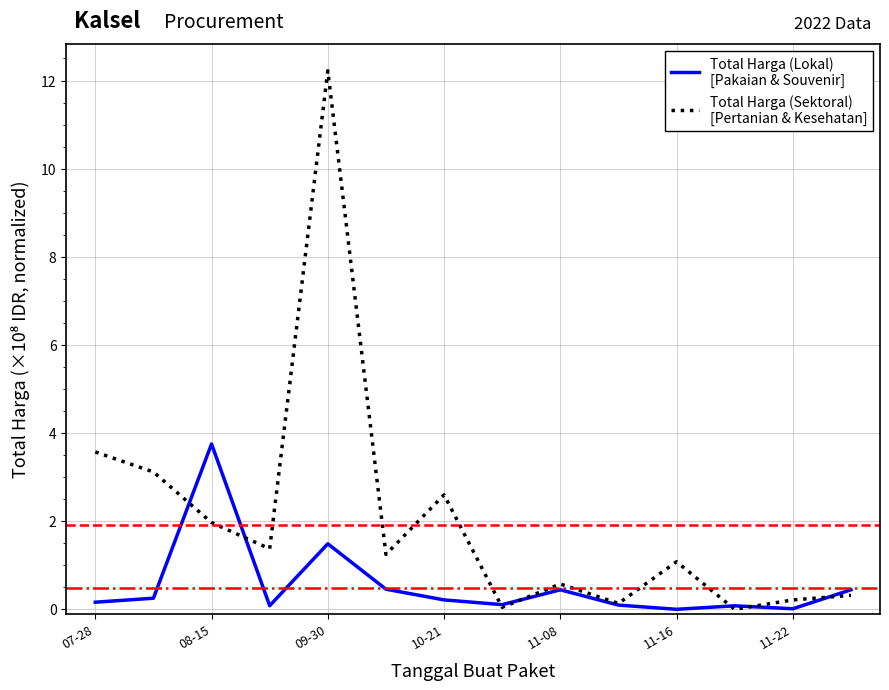

What is the greatest value displayed?

12.2